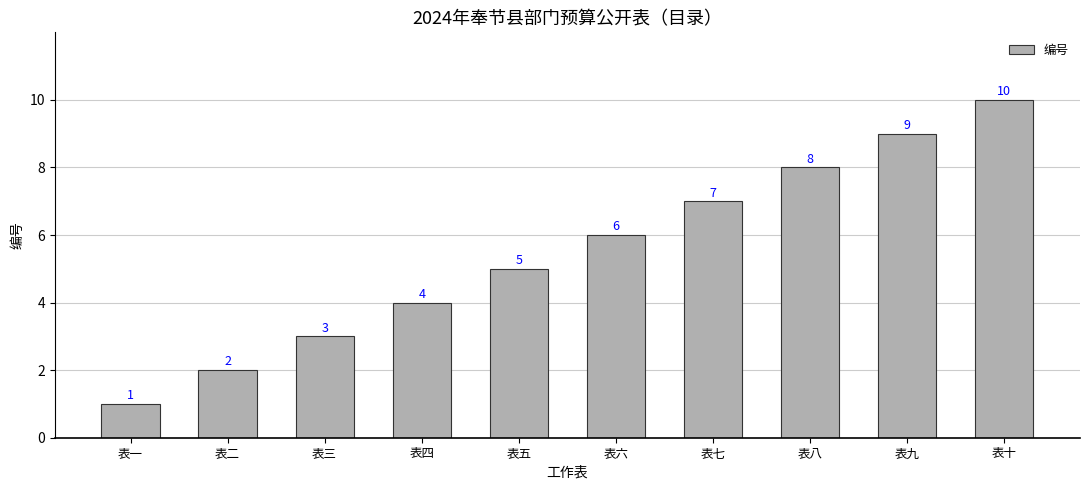

Between 表九 and 表二, which is larger?

表九